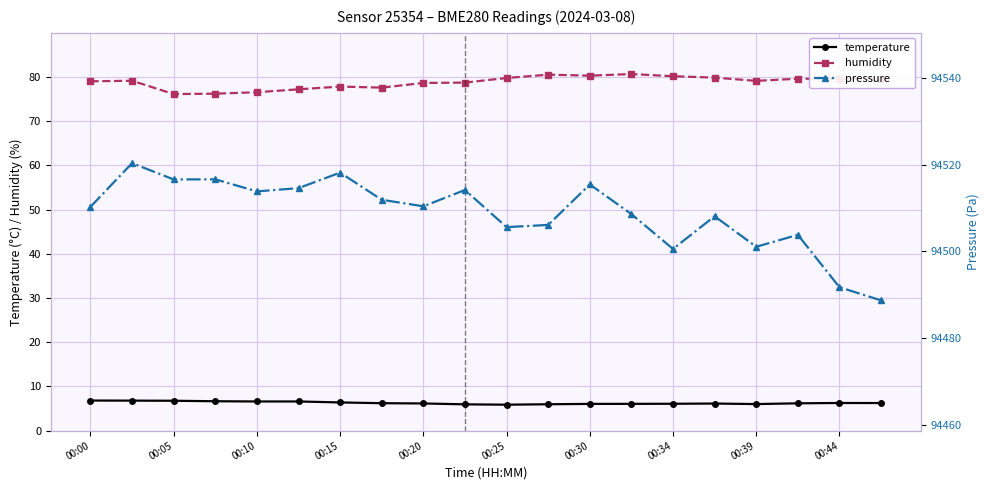

True or false: temperature and humidity intersect in this chart.

False